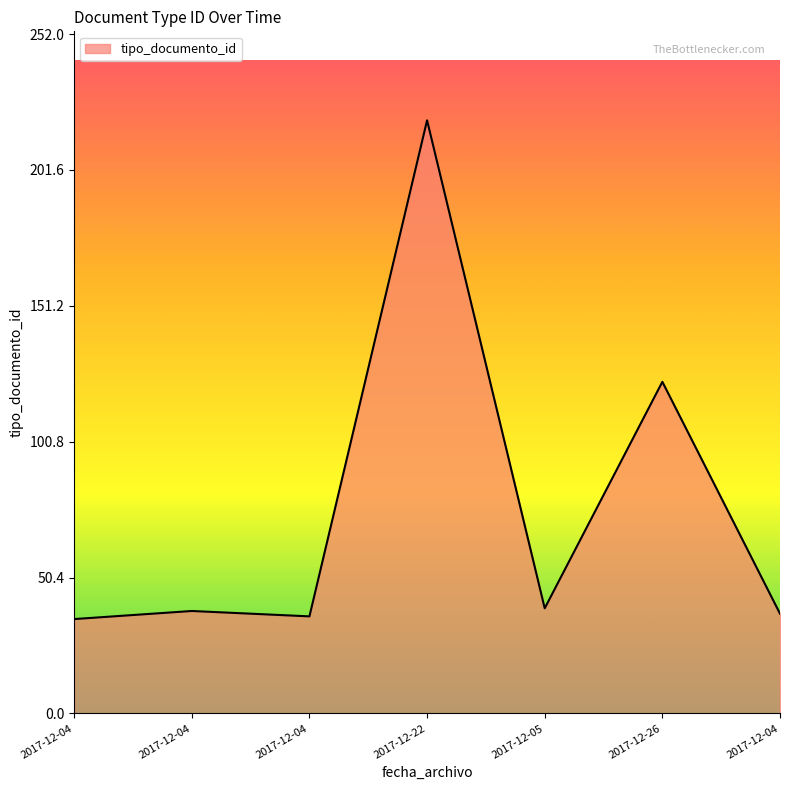

What is the smallest value displayed?

35